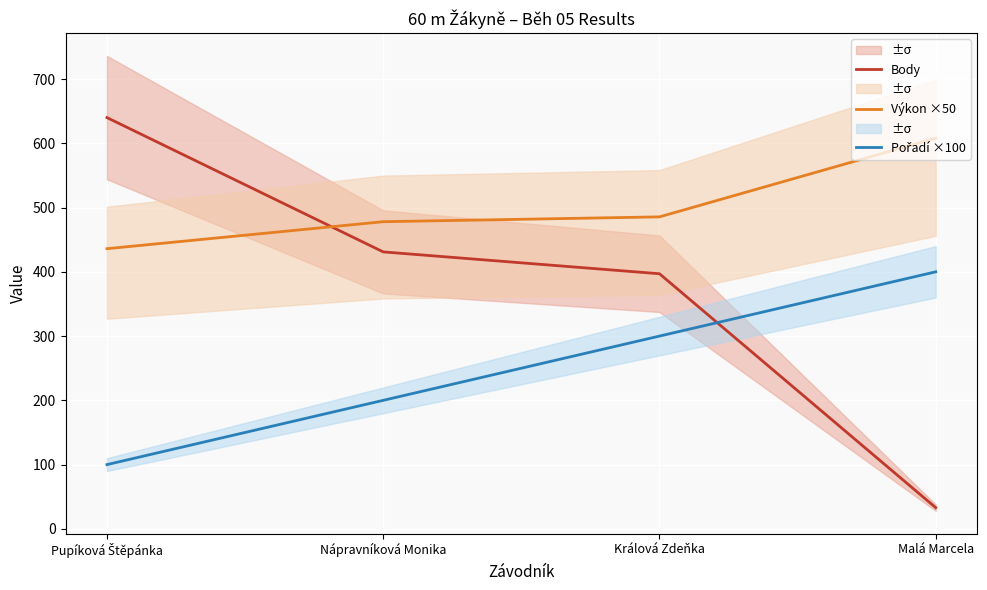

What value does the Body series have at Králová Zdeňka?

397.0